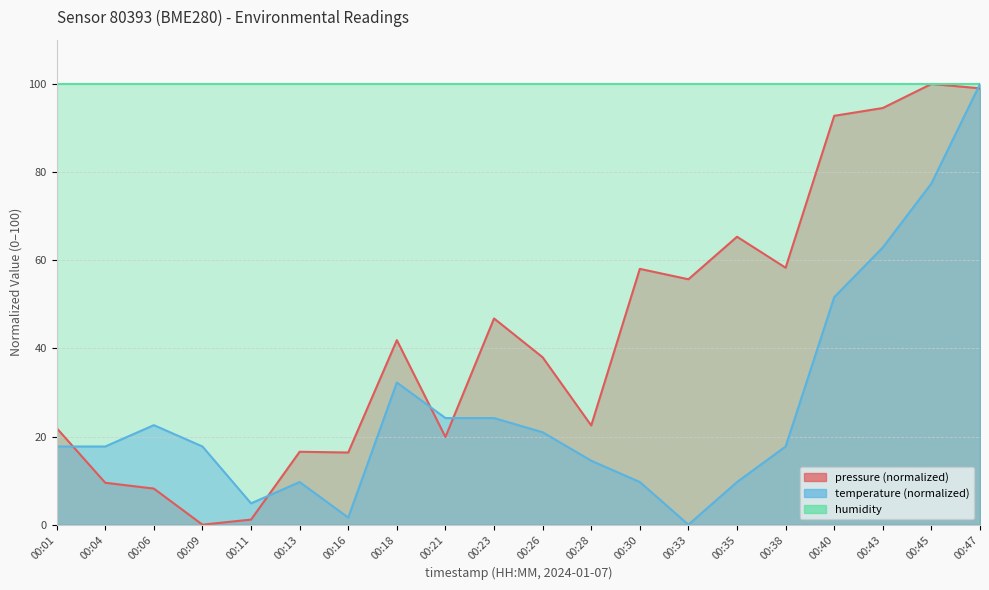

What is the sum of the temperature values at 00:33 and 00:18?

32.3